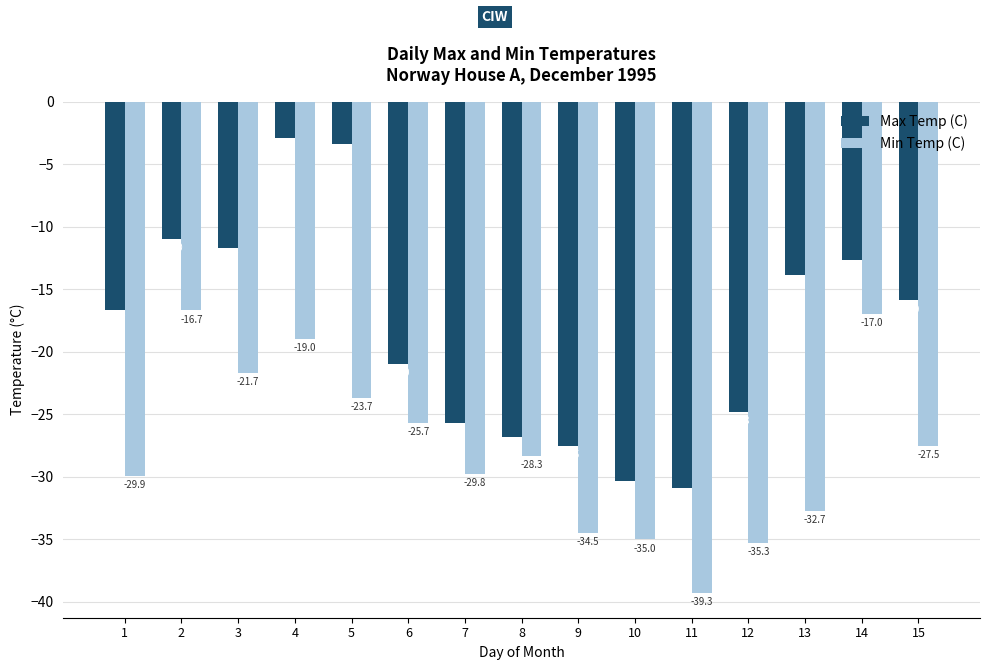

Are the bars grouped side by side (vs. stacked)?

Yes